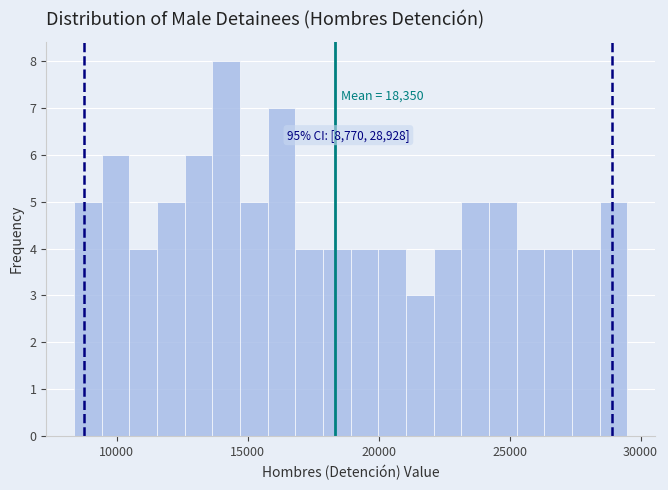

Read against the x-axis, roughly where is the centre of the tallest bar?

14000